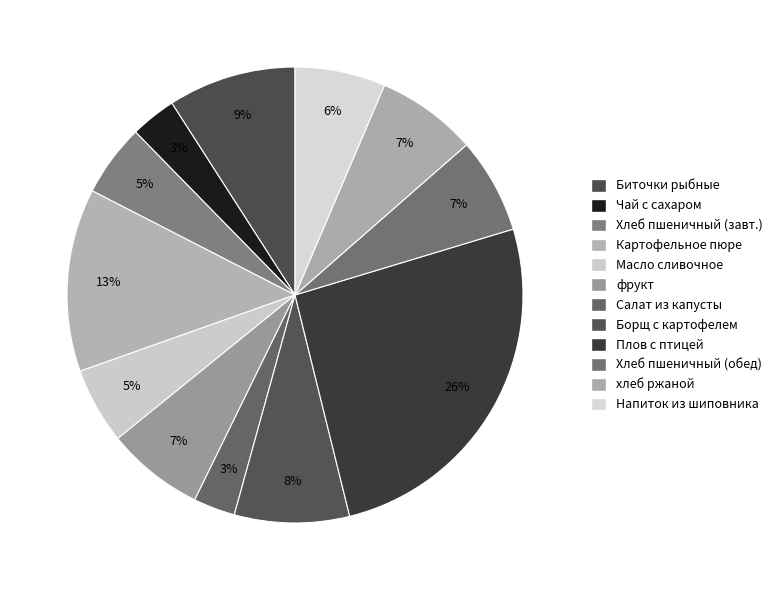

How many slices are in this pie chart?

12